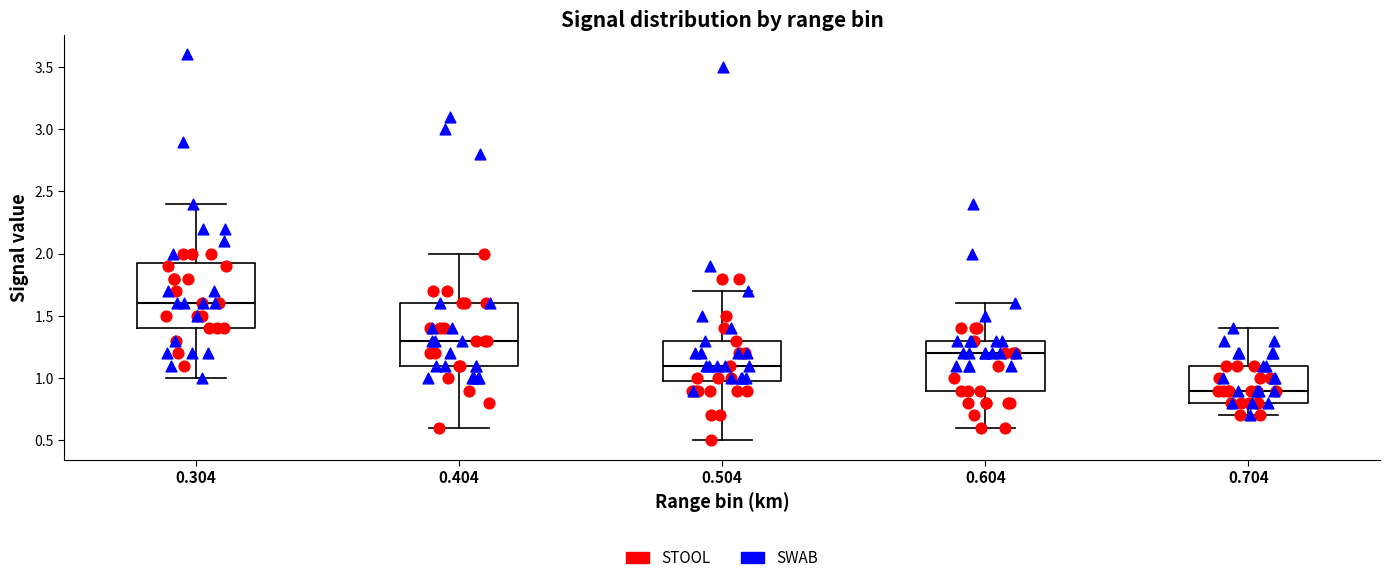

Reading left to right, transcribe this box plot: for each box, give where its median line is, the range the box spans, and where its two whiskers end, as read against the y-axis. The values are not printed on the chart, so give them approximately, as read against the axis.

0.304: median 1.60, box 1.40 to 1.95, whiskers 1.00 to 2.40
0.404: median 1.30, box 1.10 to 1.60, whiskers 0.60 to 2.00
0.504: median 1.10, box 1.00 to 1.30, whiskers 0.50 to 1.70
0.604: median 1.20, box 0.90 to 1.30, whiskers 0.60 to 1.60
0.704: median 0.90, box 0.80 to 1.10, whiskers 0.70 to 1.40